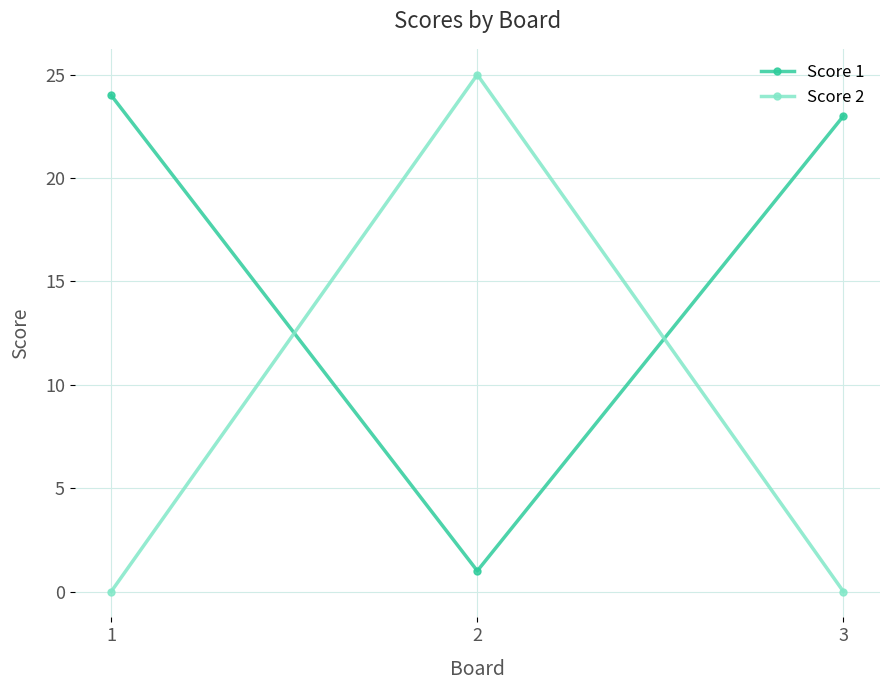

Count the number of data series in this chart.

2